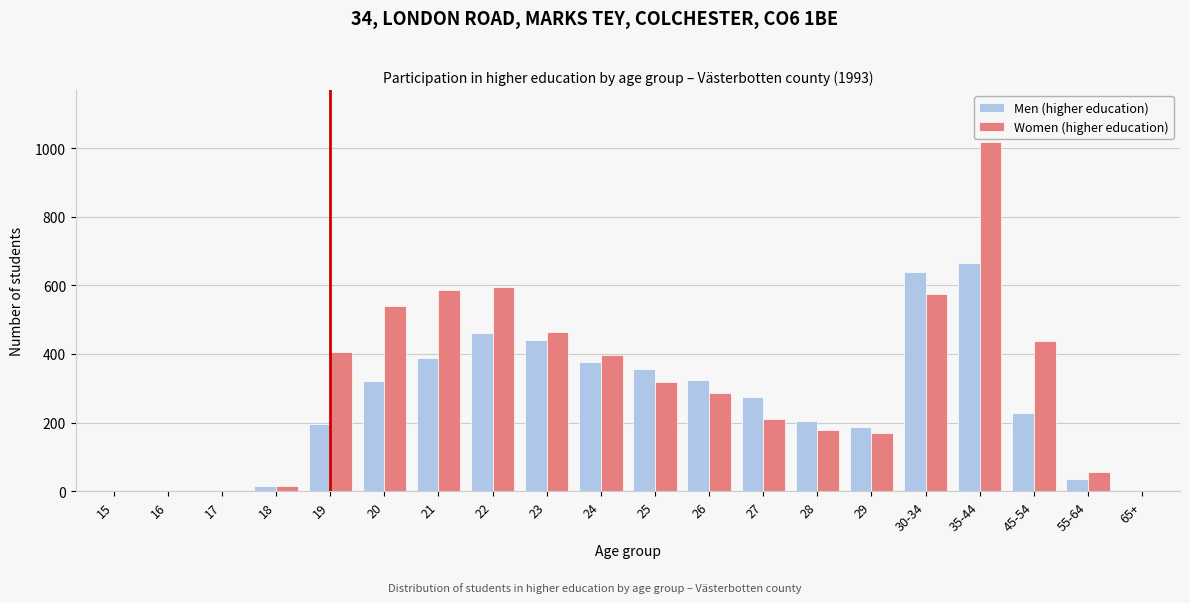

What is the maximum value shown in the chart?

1017